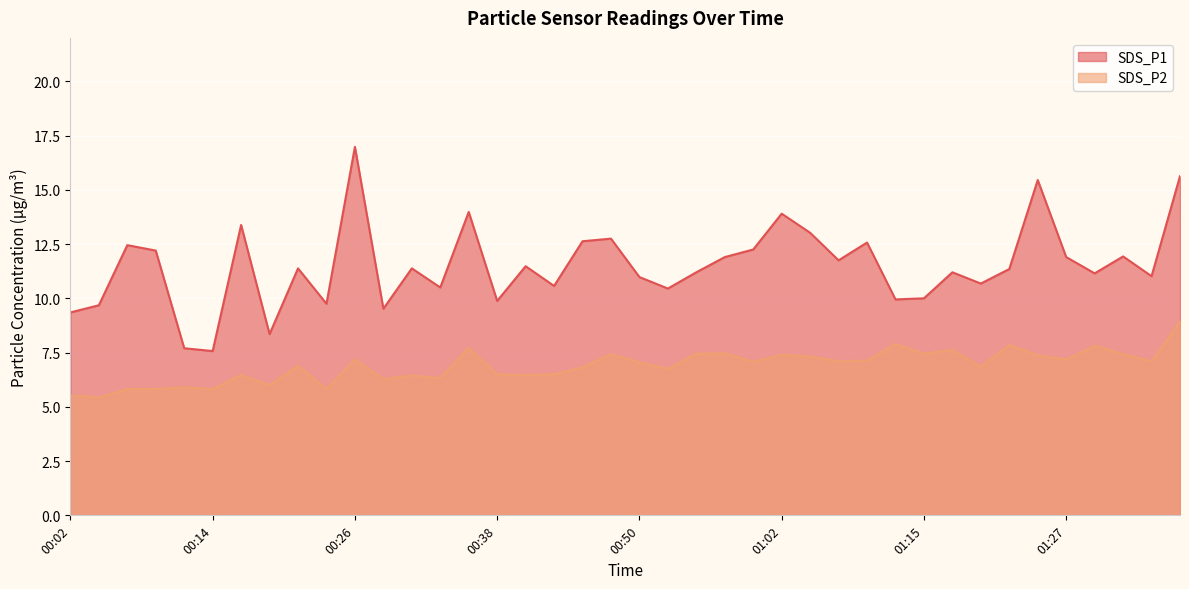

The SDS_P2 series shows 6.9 at 00:21. True or false?

True